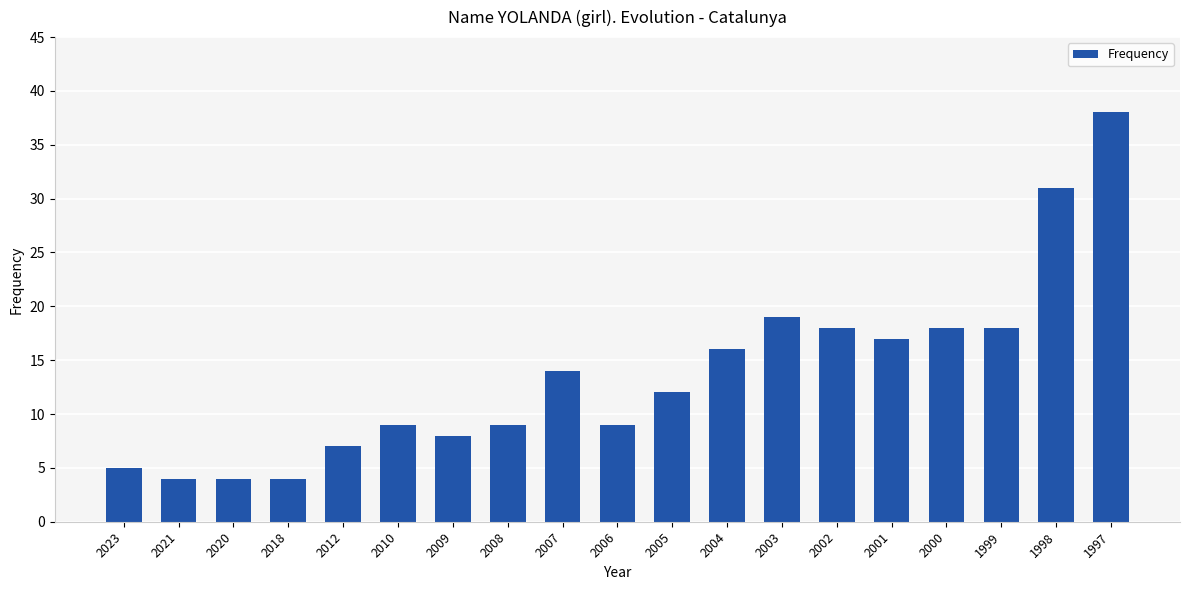

What is the greatest value displayed?

38